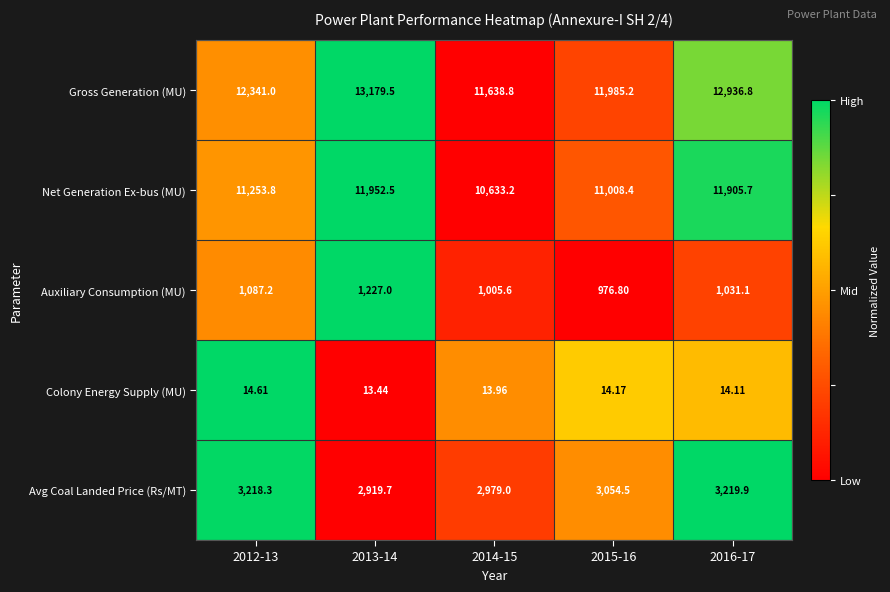

At 2016-17, list the series in order from smallest to largest.

Colony Energy Supply (MU), Auxiliary Consumption (MU), Avg Coal Landed Price (Rs/MT), Net Generation Ex-bus (MU), Gross Generation (MU)